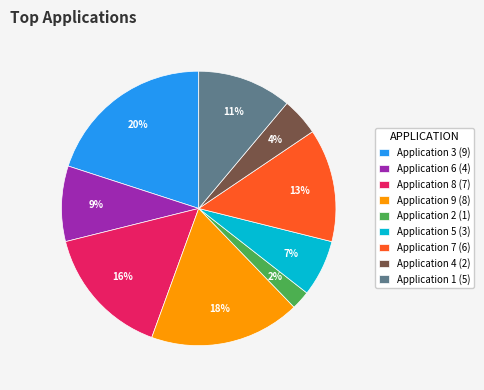

Is it true that Application 9 (8) is 18% of the pie?

True